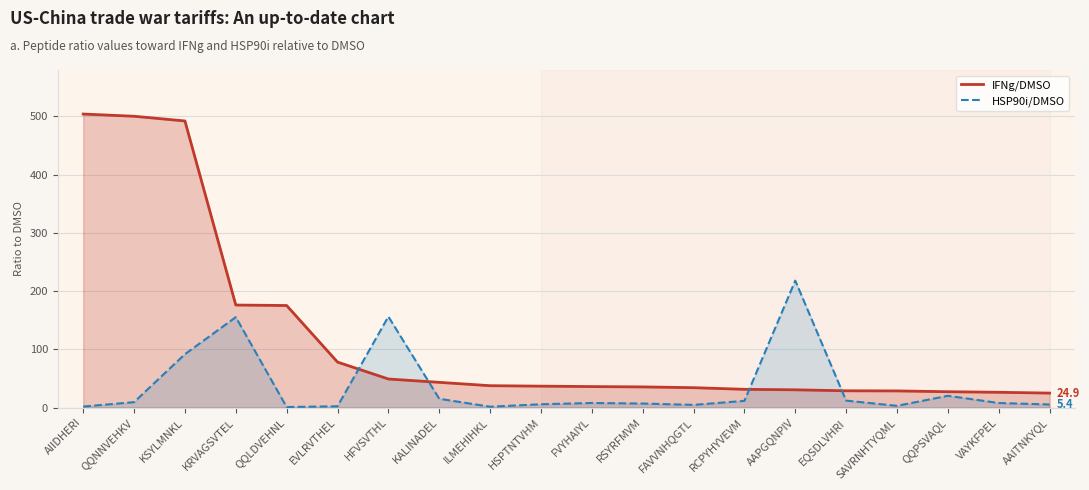

Which category has the highest value in the HSP90i/DMSO series?

AAPGQNPIV